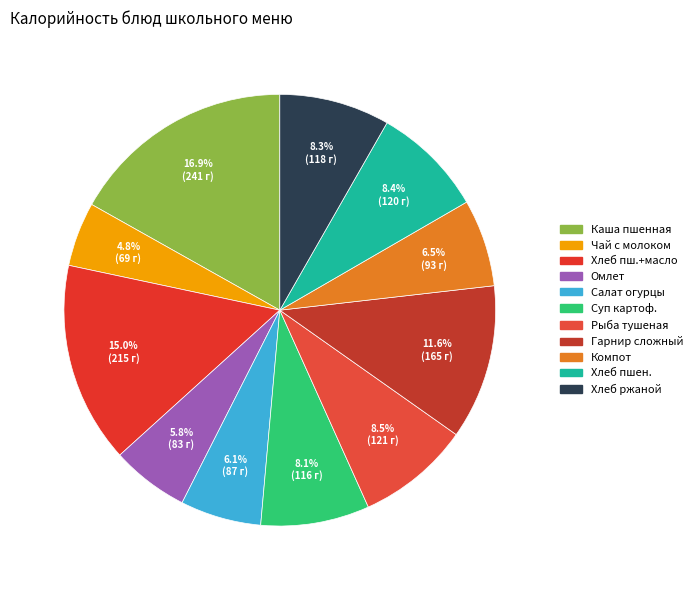

How many slices are in this pie chart?

11